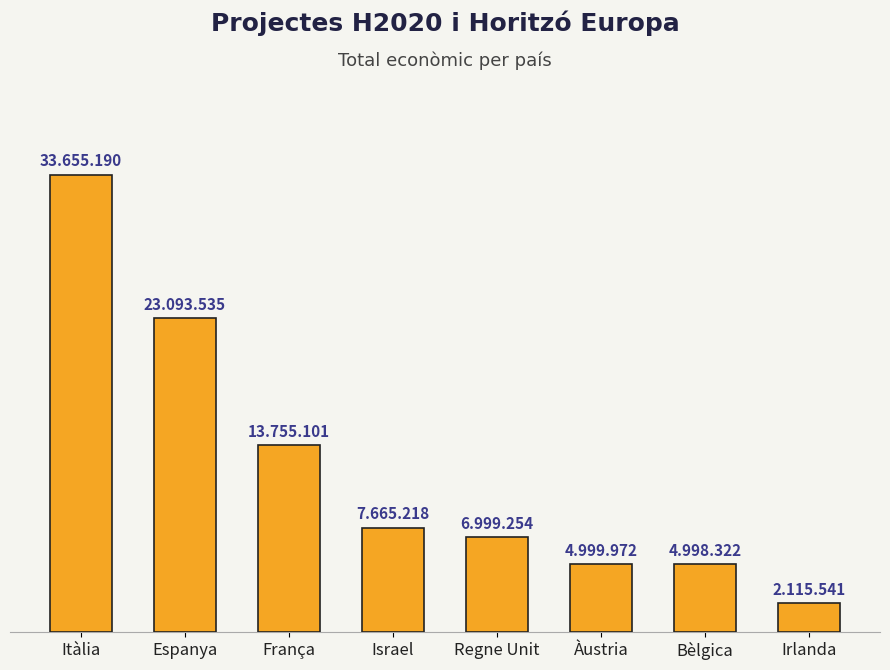

The value at Espanya is 2906336. True or false?

False